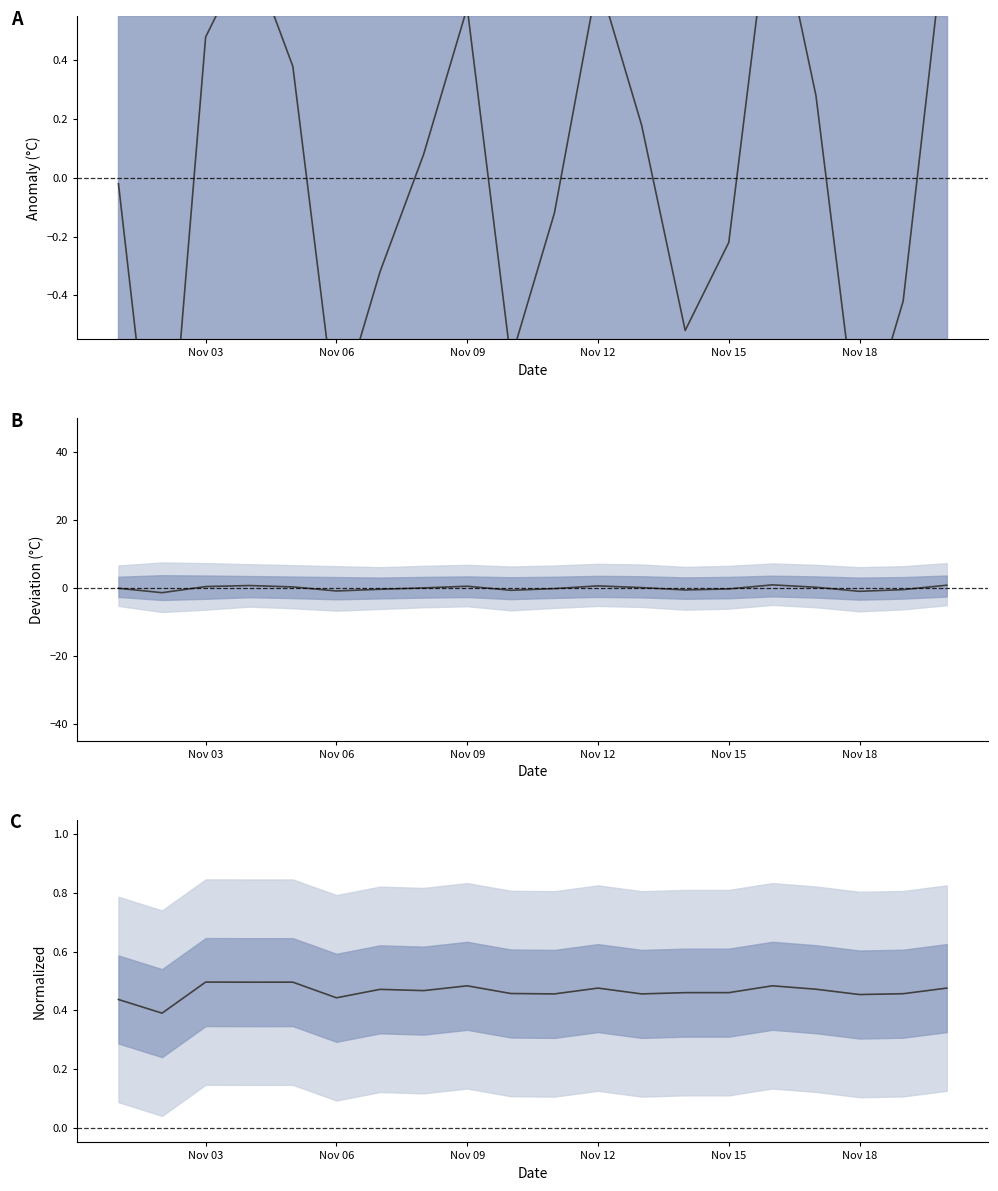

What is the maximum value shown in the chart?

0.5